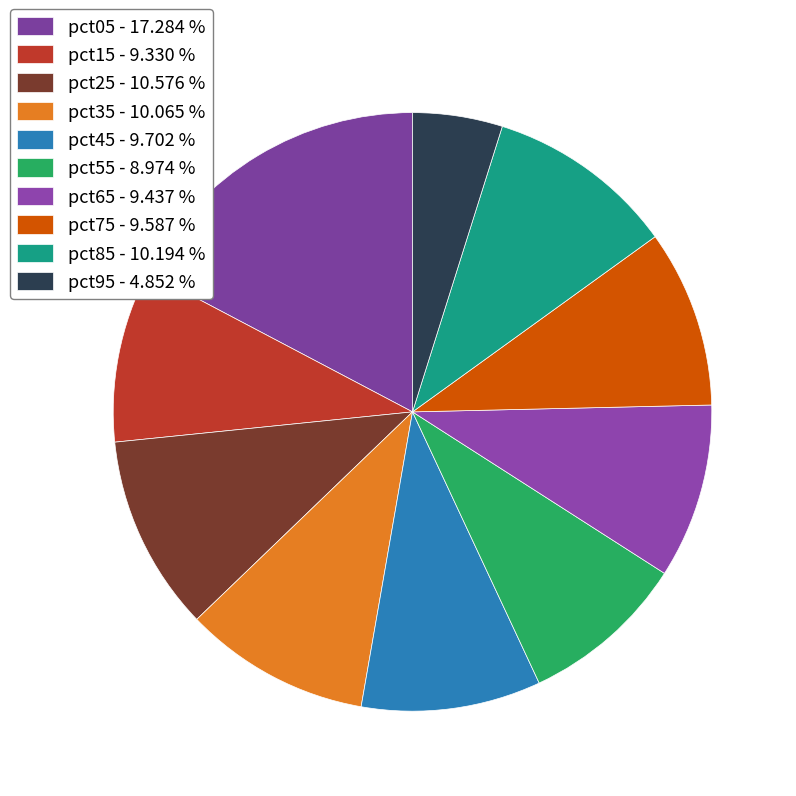

How many slices are in this pie chart?

10